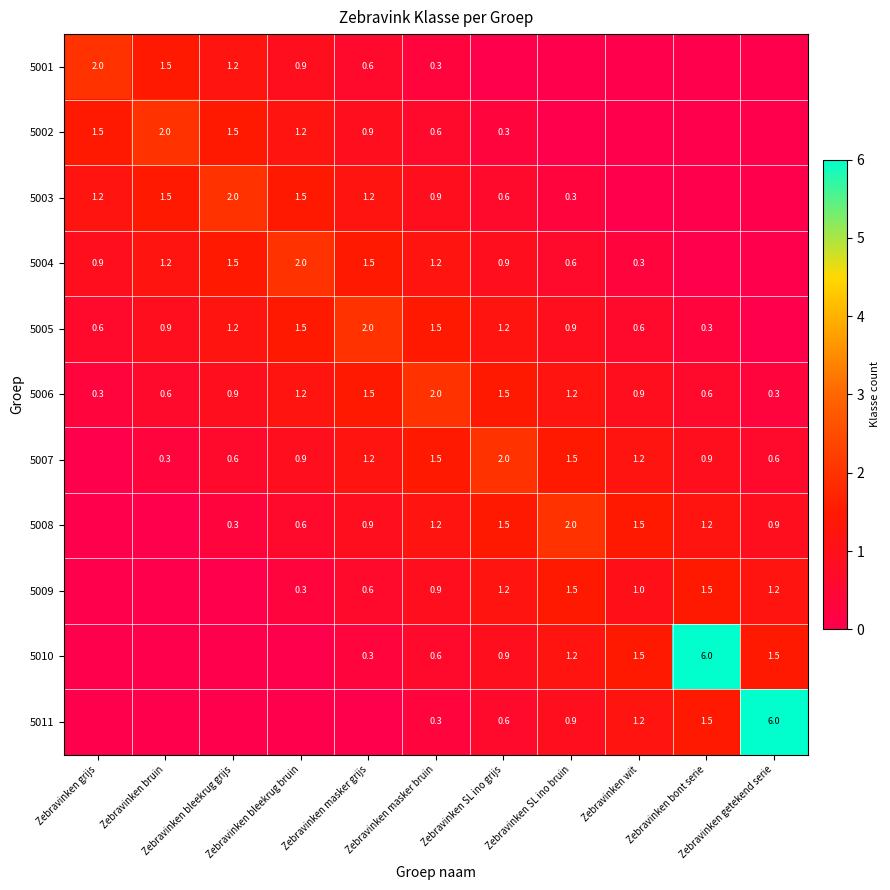

At which category does the chart reach its peak across all series?

Zebravinken bont serie